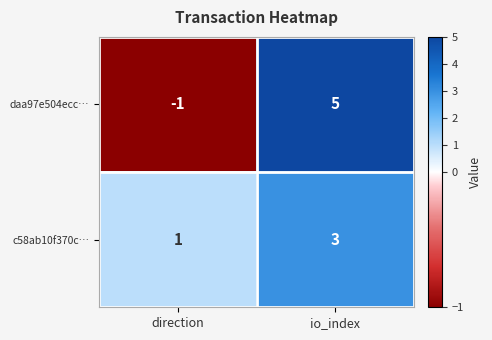

Where is c58ab10f370c… nearest to the value 2?

direction